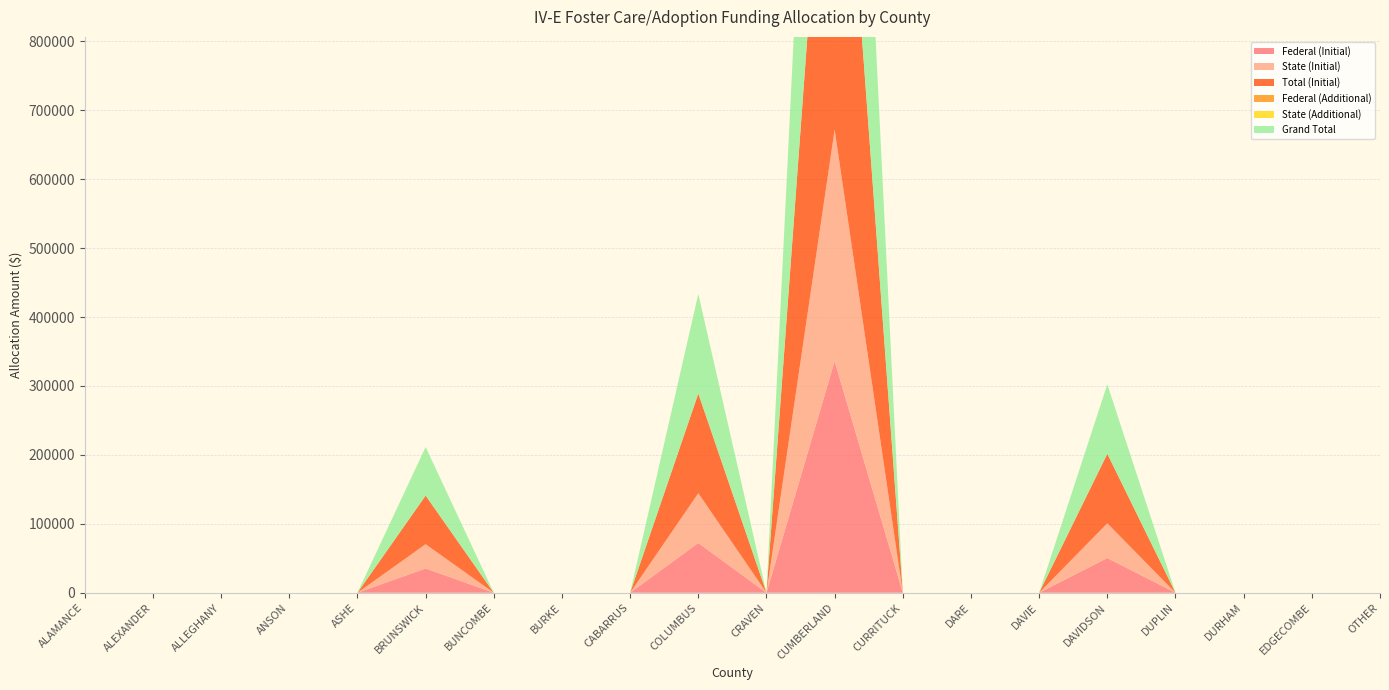

Reading right to left, transcribe all the data shown in this chart.

Federal (Initial): OTHER=0	EDGECOMBE=0	DURHAM=0	DUPLIN=0	DAVIDSON=50400	DAVIE=0	DARE=0	CURRITUCK=0	CUMBERLAND=336000	CRAVEN=0	COLUMBUS=72252	CABARRUS=0	BURKE=0	BUNCOMBE=0	BRUNSWICK=35240	ASHE=0	ANSON=0	ALLEGHANY=0	ALEXANDER=0	ALAMANCE=0
State (Initial): OTHER=0	EDGECOMBE=0	DURHAM=0	DUPLIN=0	DAVIDSON=50400	DAVIE=0	DARE=0	CURRITUCK=0	CUMBERLAND=336000	CRAVEN=0	COLUMBUS=72252	CABARRUS=0	BURKE=0	BUNCOMBE=0	BRUNSWICK=35240	ASHE=0	ANSON=0	ALLEGHANY=0	ALEXANDER=0	ALAMANCE=0
Total (Initial): OTHER=0	EDGECOMBE=0	DURHAM=0	DUPLIN=0	DAVIDSON=100800	DAVIE=0	DARE=0	CURRITUCK=0	CUMBERLAND=672000	CRAVEN=0	COLUMBUS=144504	CABARRUS=0	BURKE=0	BUNCOMBE=0	BRUNSWICK=70480	ASHE=0	ANSON=0	ALLEGHANY=0	ALEXANDER=0	ALAMANCE=0
Federal (Additional): OTHER=0	EDGECOMBE=0	DURHAM=0	DUPLIN=0	DAVIDSON=0	DAVIE=0	DARE=0	CURRITUCK=0	CUMBERLAND=0	CRAVEN=0	COLUMBUS=0	CABARRUS=0	BURKE=0	BUNCOMBE=0	BRUNSWICK=0	ASHE=0	ANSON=0	ALLEGHANY=0	ALEXANDER=0	ALAMANCE=0
State (Additional): OTHER=0	EDGECOMBE=0	DURHAM=0	DUPLIN=0	DAVIDSON=0	DAVIE=0	DARE=0	CURRITUCK=0	CUMBERLAND=0	CRAVEN=0	COLUMBUS=0	CABARRUS=0	BURKE=0	BUNCOMBE=0	BRUNSWICK=0	ASHE=0	ANSON=0	ALLEGHANY=0	ALEXANDER=0	ALAMANCE=0
Grand Total: OTHER=0	EDGECOMBE=0	DURHAM=0	DUPLIN=0	DAVIDSON=100800	DAVIE=0	DARE=0	CURRITUCK=0	CUMBERLAND=672000	CRAVEN=0	COLUMBUS=144504	CABARRUS=0	BURKE=0	BUNCOMBE=0	BRUNSWICK=70480	ASHE=0	ANSON=0	ALLEGHANY=0	ALEXANDER=0	ALAMANCE=0